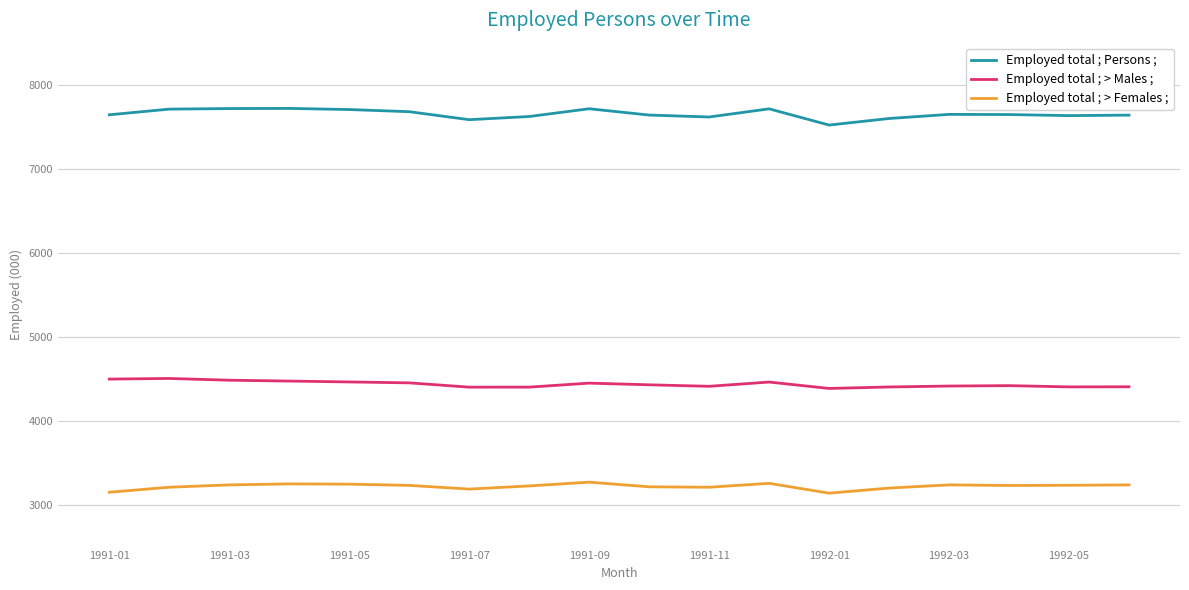

True or false: Employed total ; > Males ; and Employed total ; > Females ; intersect in this chart.

False